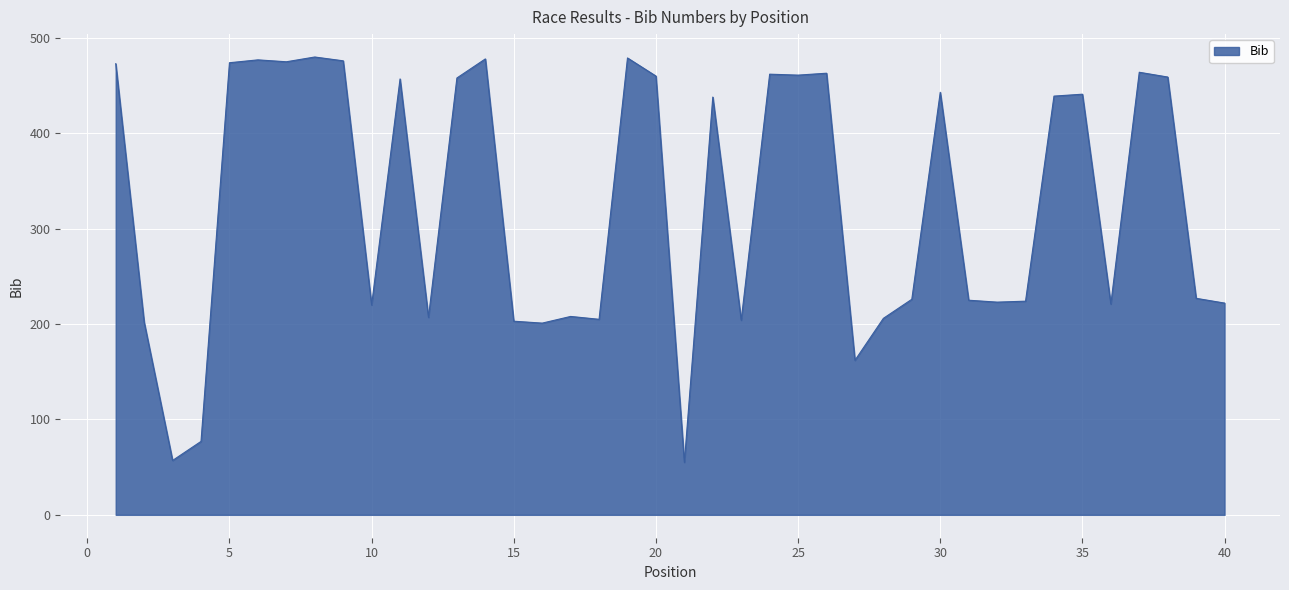

How many values are below 438?

20